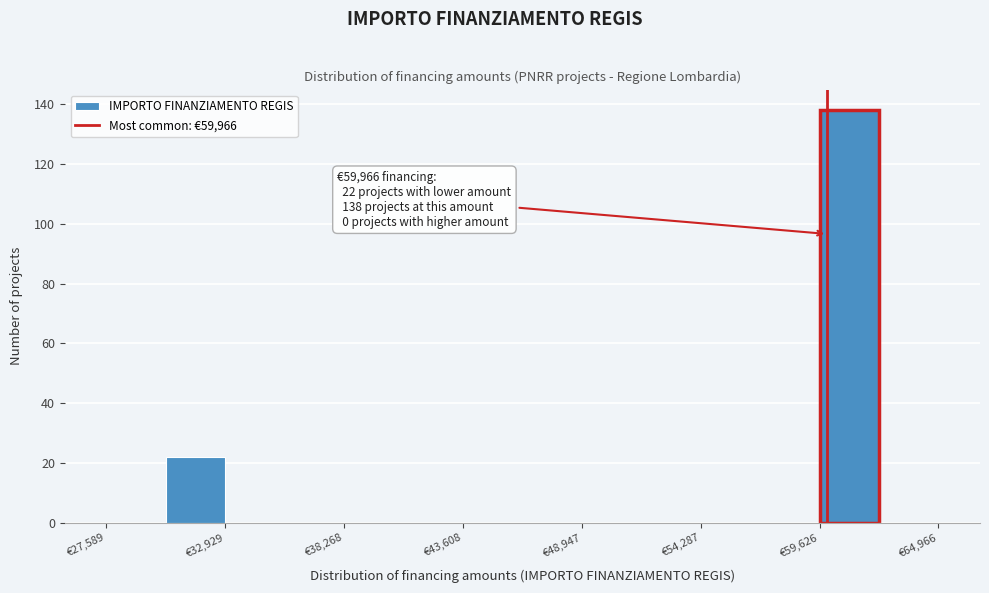

Read against the x-axis, roughly where is the centre of the tallest bar?

61000